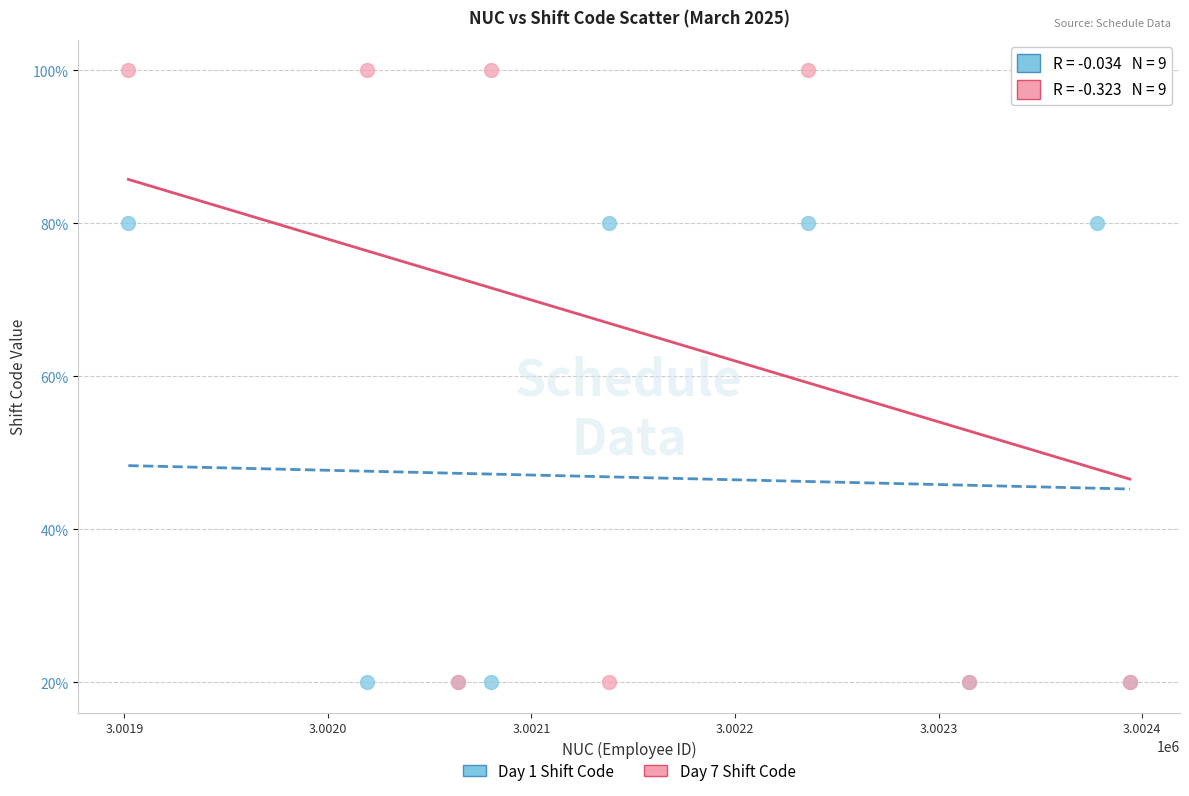

What are all the series names shown in the legend?

Day 1 Shift Code, Day 7 Shift Code